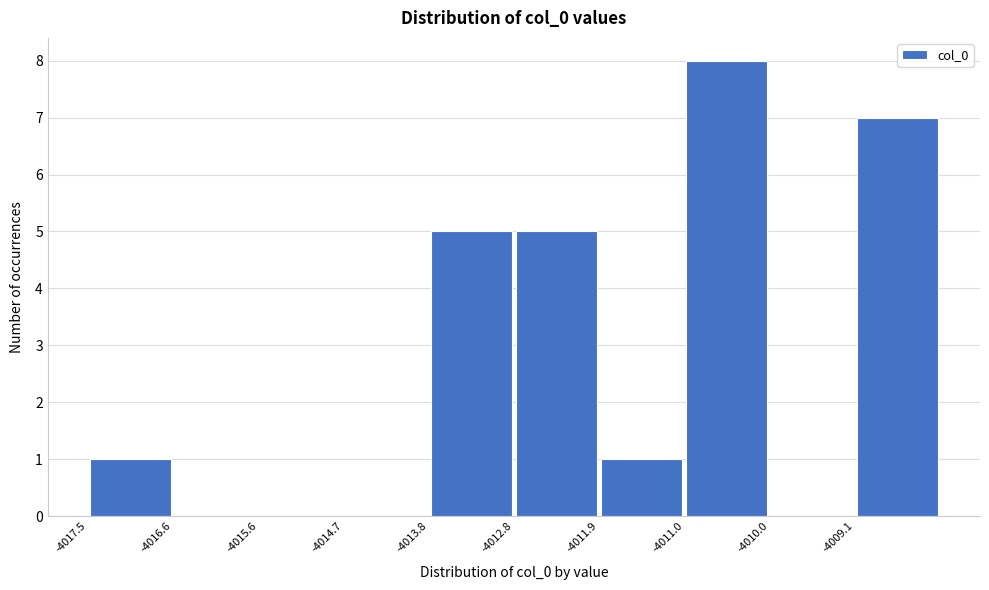

What is the height of the bar covering -4012.8 to -4011.9 on the x-axis? Neither the bar edges nor the heights are printed on the chart, so give them approximately, as read against the axes.

5